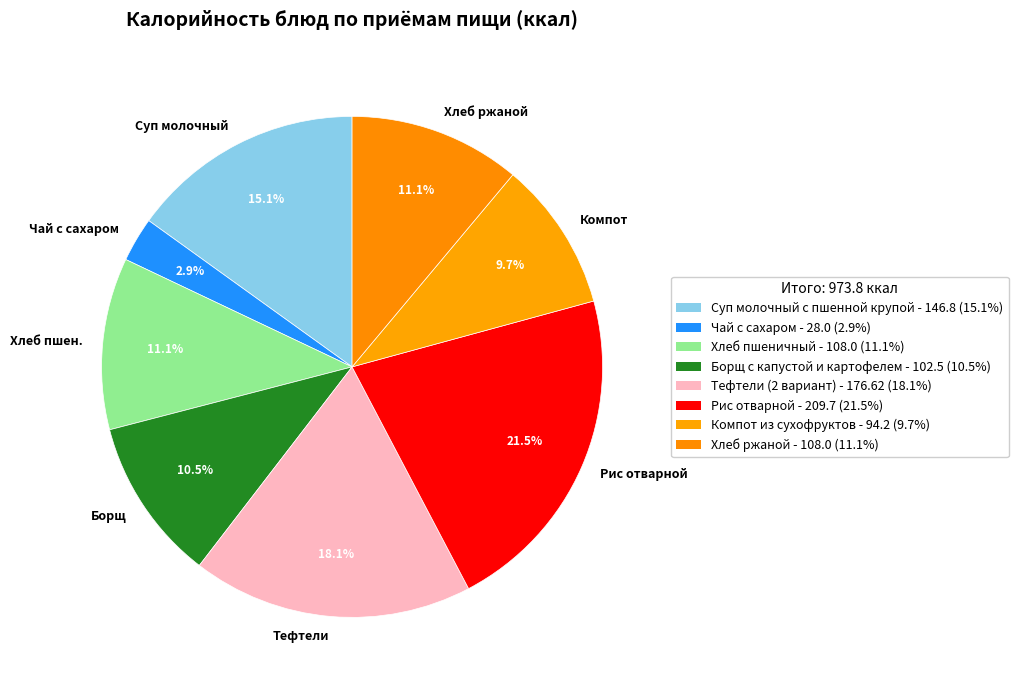

Which has a higher value, Суп молочный or Хлеб ржаной?

Суп молочный